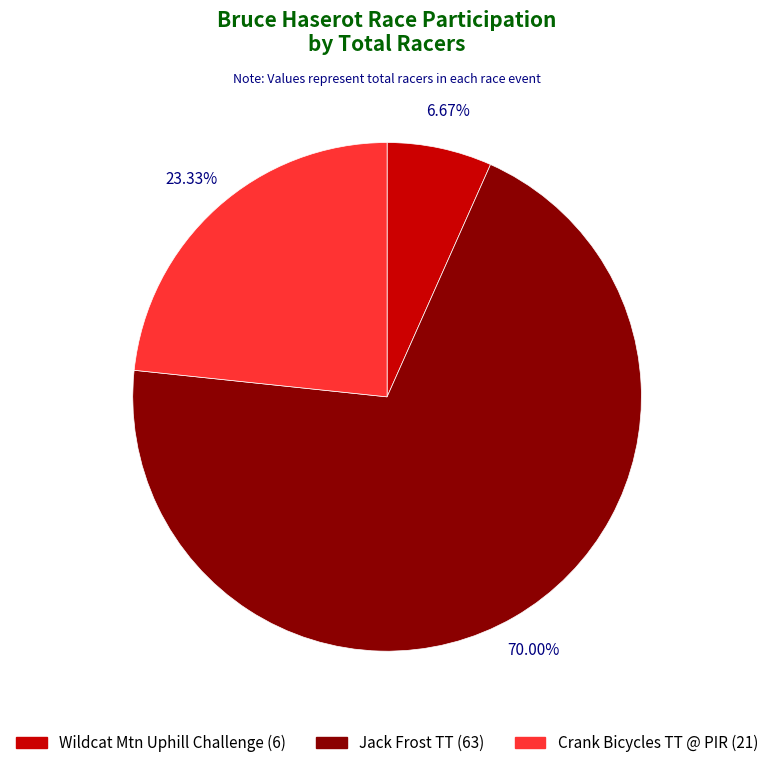

To the nearest percent, what percentage of the pie is Jack Frost TT?

70%